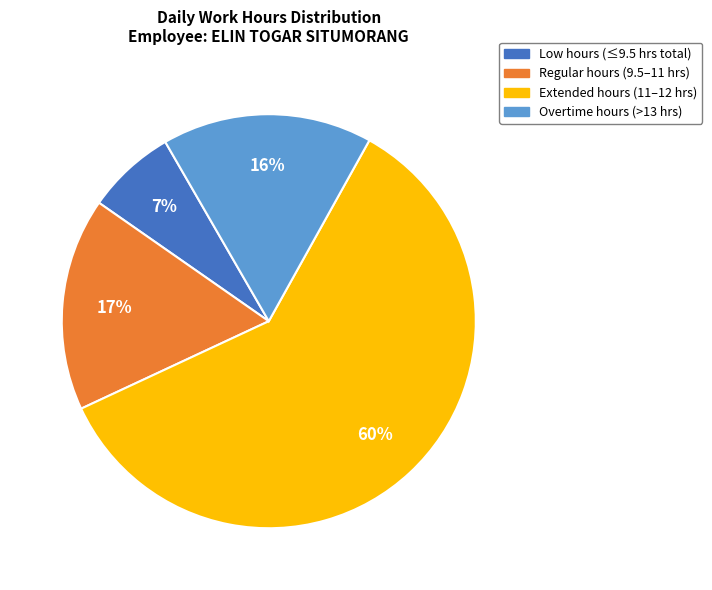

Combined, do Extended hours (11–12 hrs) and Regular hours (9.5–11 hrs) account for over 50%?

Yes